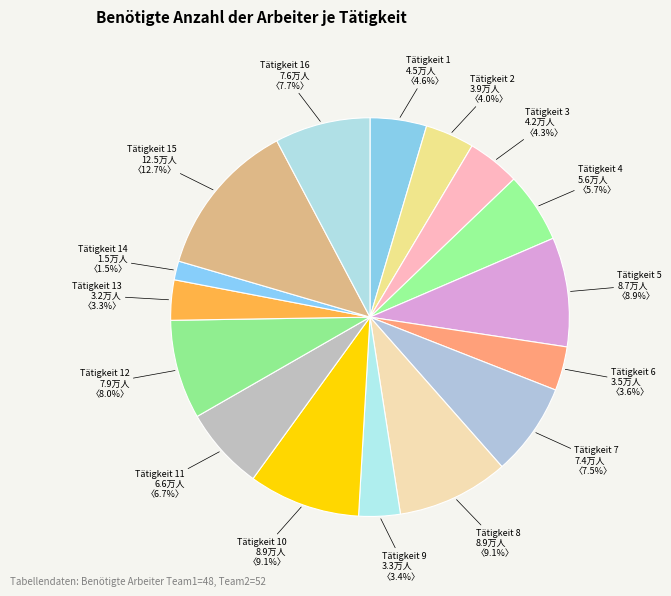

Count the number of slices in the pie.

16